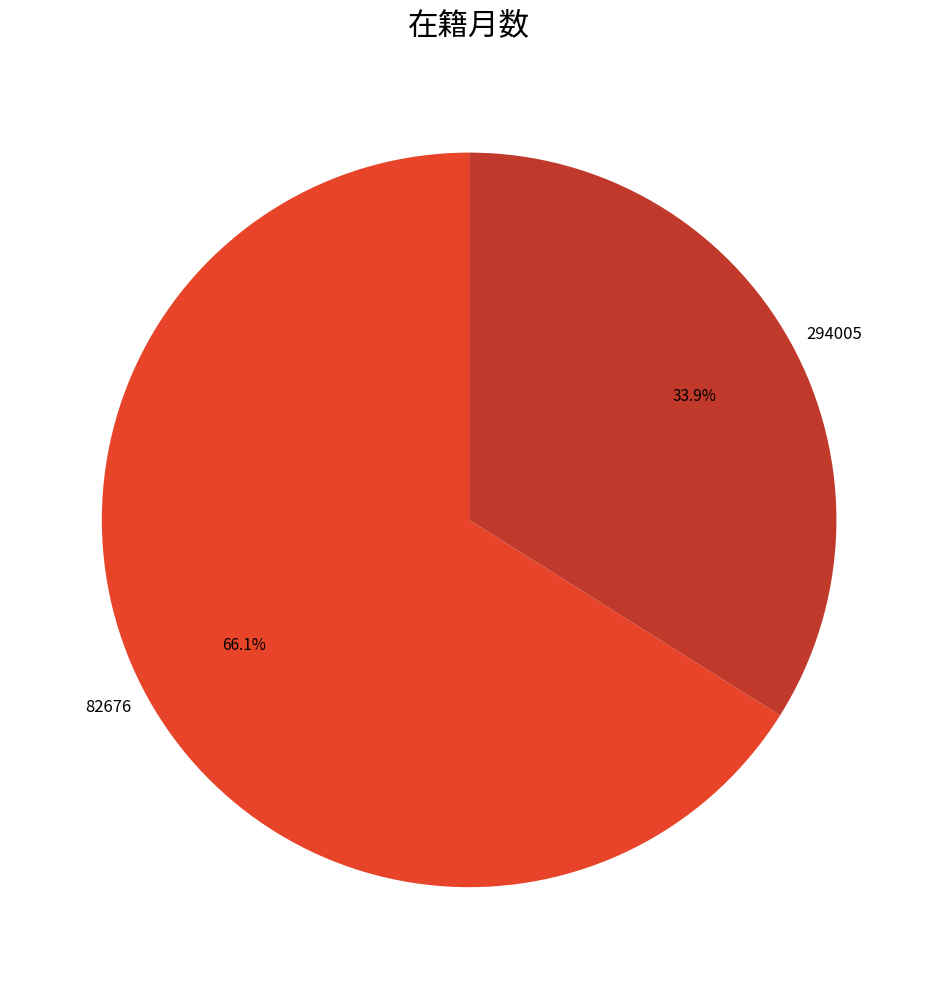

Combined, what portion of the pie is 82676 and 294005?

100.0%